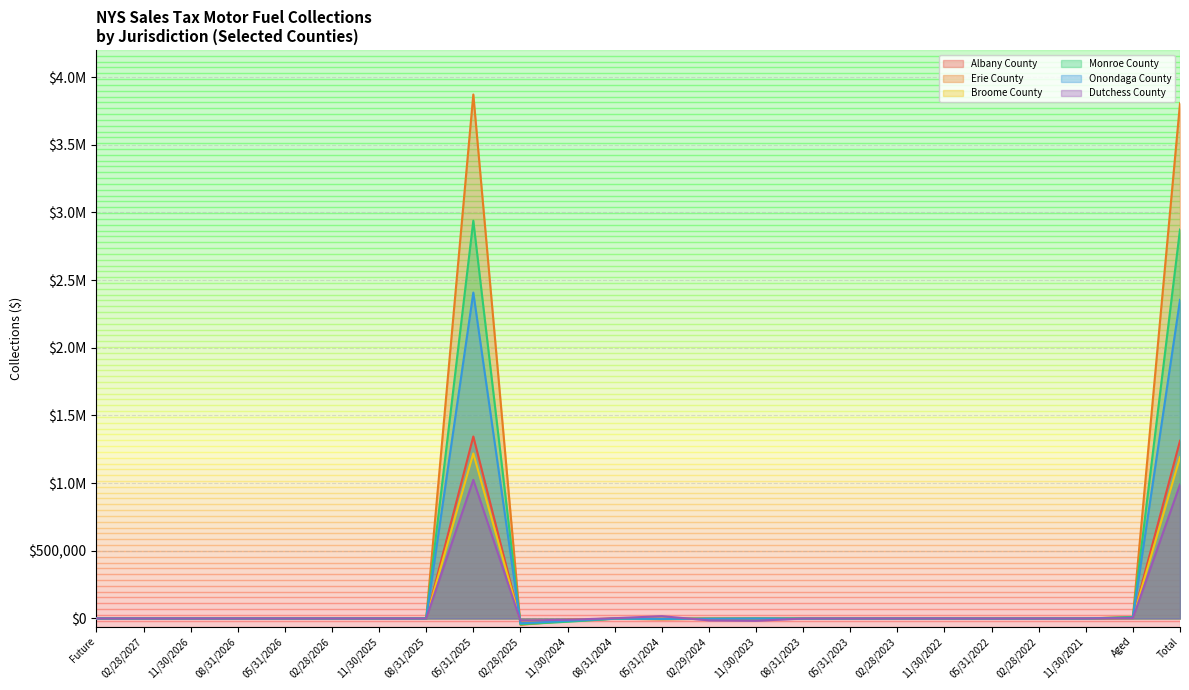

Where is the first local maximum for Monroe County?

05/31/2025